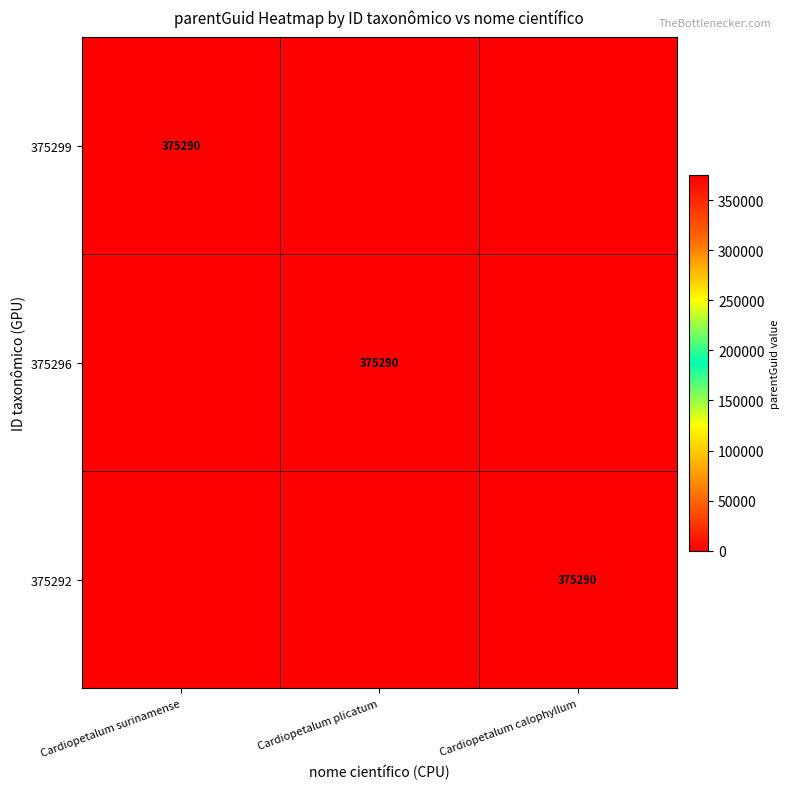

The 375299 series shows 93793 at Cardiopetalum surinamense. True or false?

False